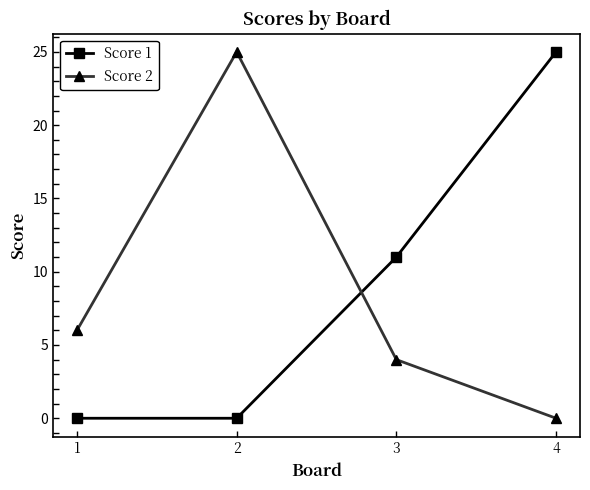

Reading left to right, extract all data points from this chart.

Score 1: 1=0	2=0	3=11	4=25
Score 2: 1=6	2=25	3=4	4=0